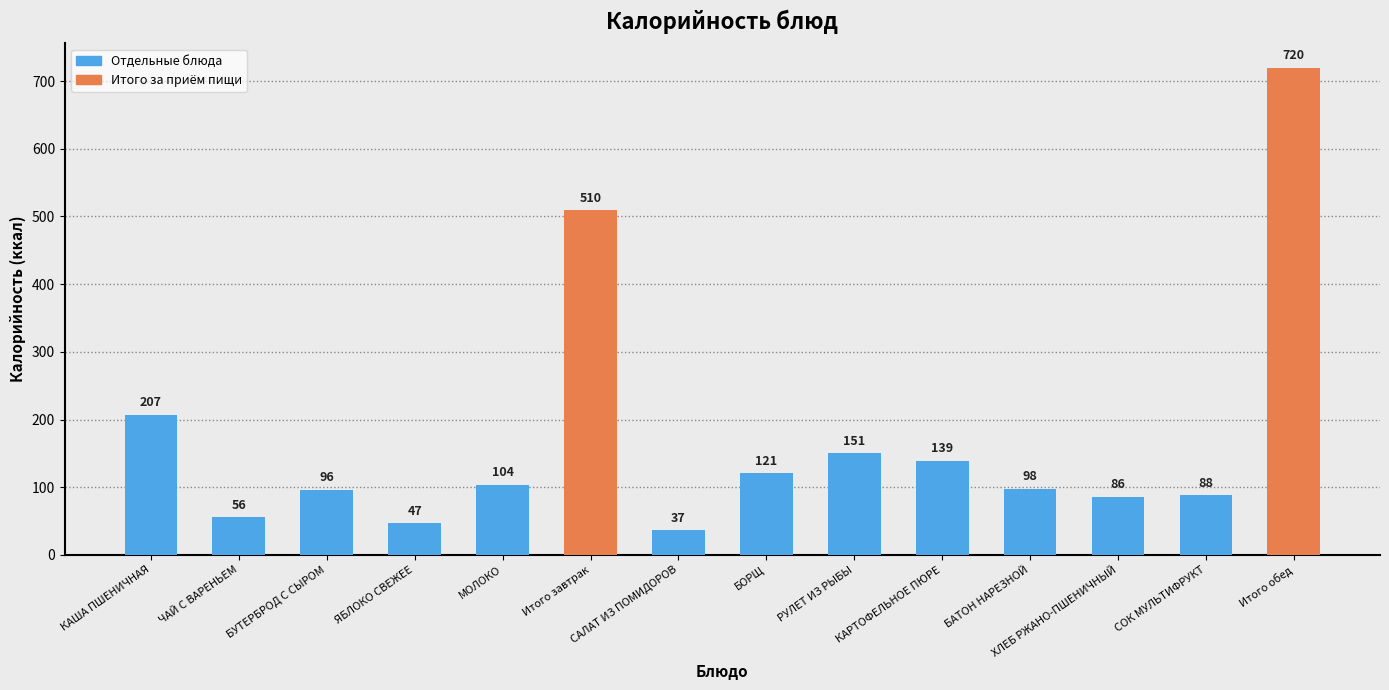

Rank the categories by value from lowest to highest.

САЛАТ ИЗ ПОМИДОРОВ, ЯБЛОКО СВЕЖЕЕ, ЧАЙ С ВАРЕНЬЕМ, ХЛЕБ РЖАНО-ПШЕНИЧНЫЙ, СОК МУЛЬТИФРУКТ, БУТЕРБРОД С СЫРОМ, БАТОН НАРЕЗНОЙ, МОЛОКО, БОРЩ, КАРТОФЕЛЬНОЕ ПЮРЕ, РУЛЕТ ИЗ РЫБЫ, КАША ПШЕНИЧНАЯ, Итого завтрак, Итого обед